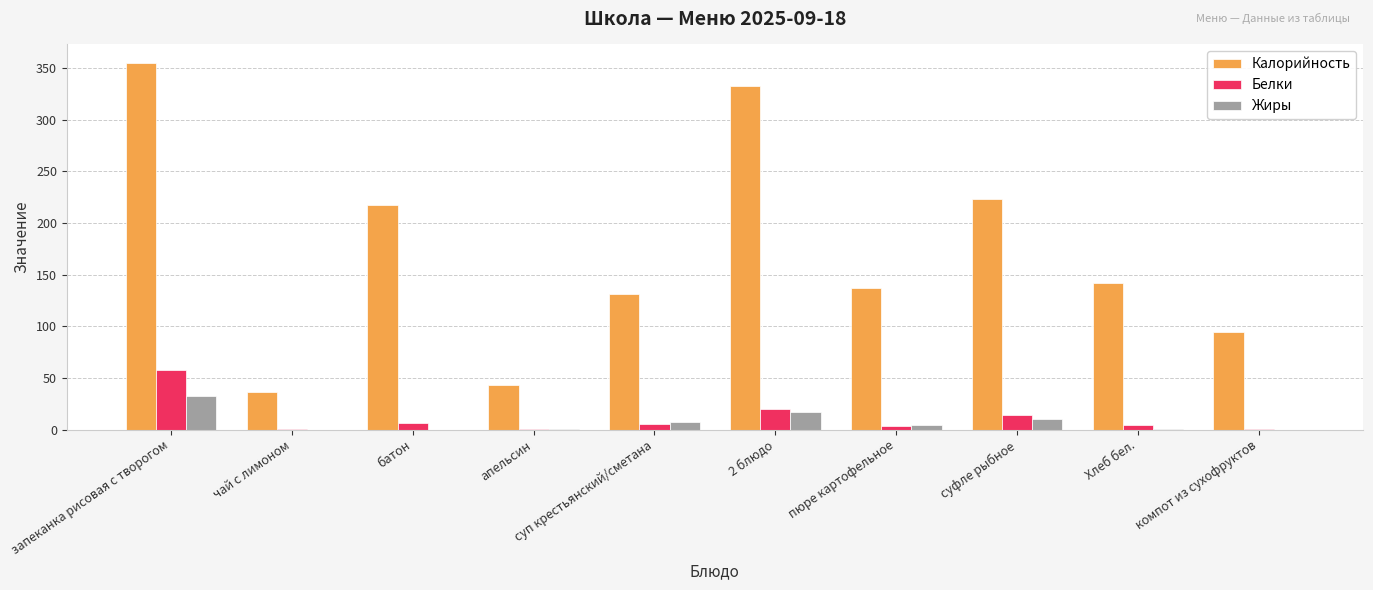

Which category has the highest value in the Жиры series?

запеканка рисовая с творогом